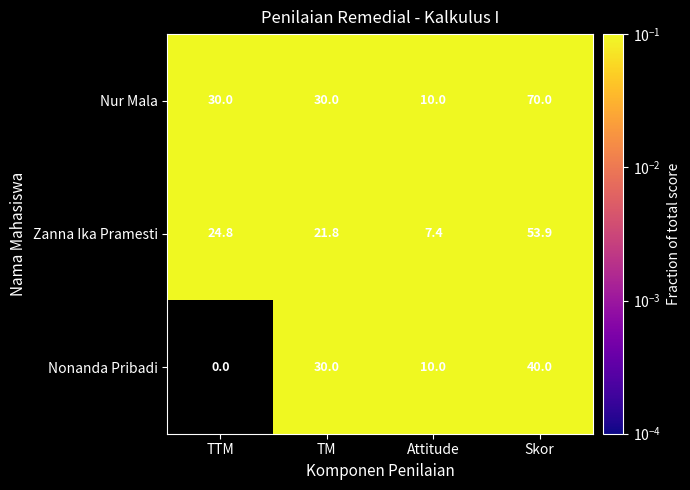

At Skor, list the series in order from largest to smallest.

Nur Mala, Zanna Ika Pramesti, Nonanda Pribadi